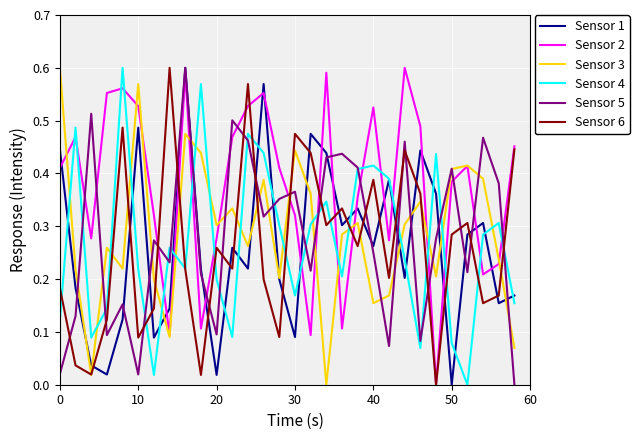

True or false: Sensor 6 and Sensor 1 cross at least once.

True